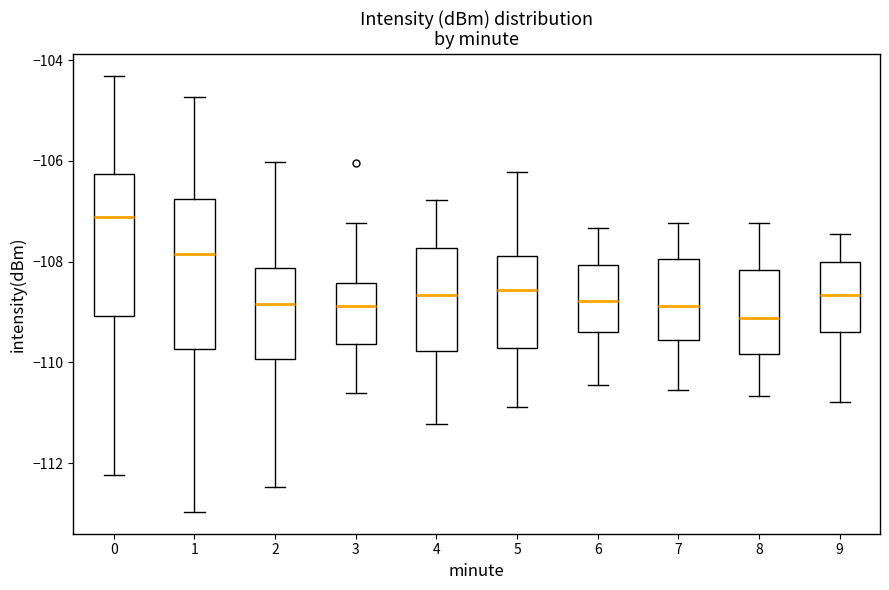

Reading left to right, transcribe this box plot: for each box, give where its median line is, the range the box spans, and where its two whiskers end, as read against the y-axis. The values are not printed on the chart, so give them approximately, as read against the axis.

0: median -107.2, box -109.0 to -106.2, whiskers -112.2 to -104.4
1: median -107.8, box -109.8 to -106.8, whiskers -113.0 to -104.8
2: median -108.8, box -110.0 to -108.2, whiskers -112.4 to -106.0
3: median -108.8, box -109.6 to -108.4, whiskers -110.6 to -107.2
4: median -108.6, box -109.8 to -107.8, whiskers -111.2 to -106.8
5: median -108.6, box -109.8 to -107.8, whiskers -110.8 to -106.2
6: median -108.8, box -109.4 to -108.0, whiskers -110.4 to -107.4
7: median -108.8, box -109.6 to -108.0, whiskers -110.6 to -107.2
8: median -109.2, box -109.8 to -108.2, whiskers -110.6 to -107.2
9: median -108.6, box -109.4 to -108.0, whiskers -110.8 to -107.4